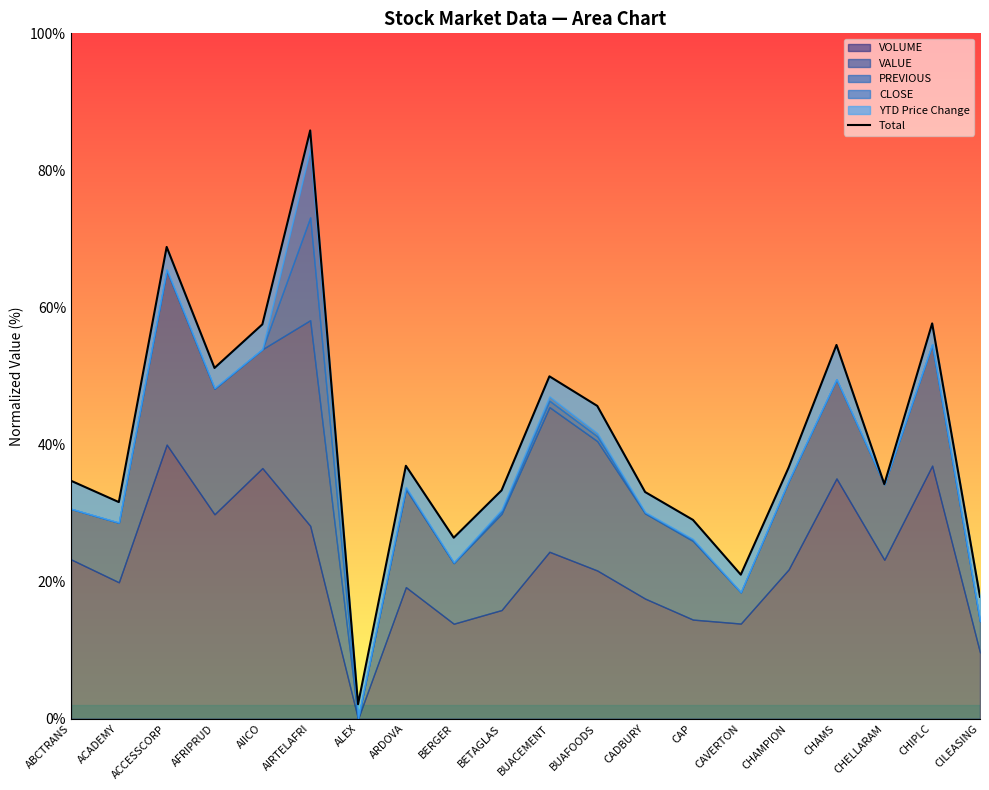

What is the minimum value shown in the chart?

2.1